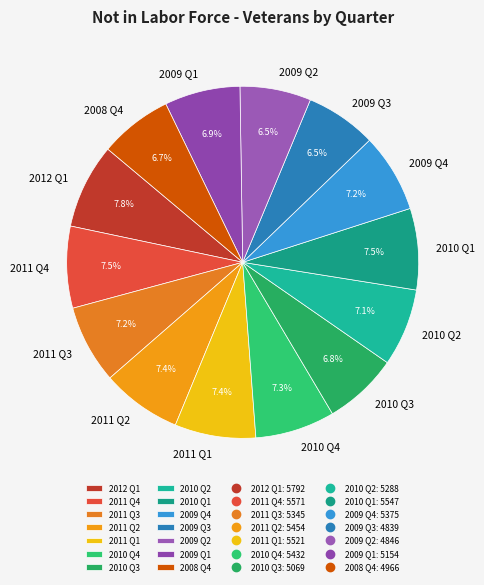

To the nearest percent, what percentage of the pie is 2012 Q1?

8%